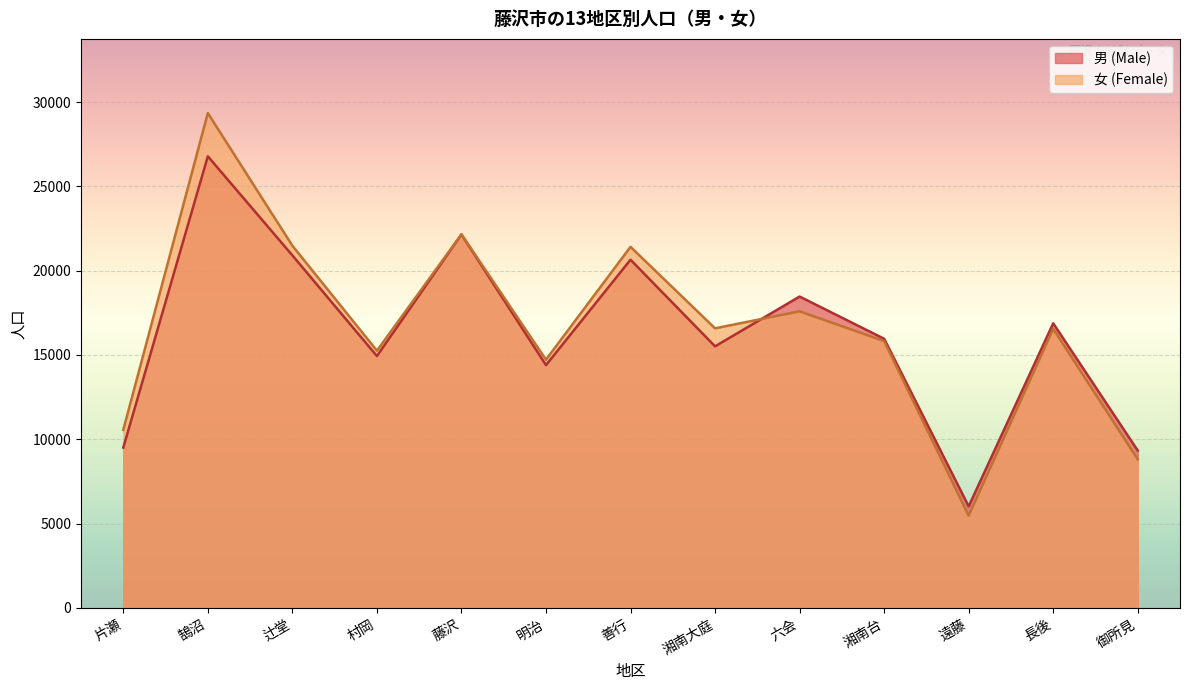

How many series are shown in this chart?

2